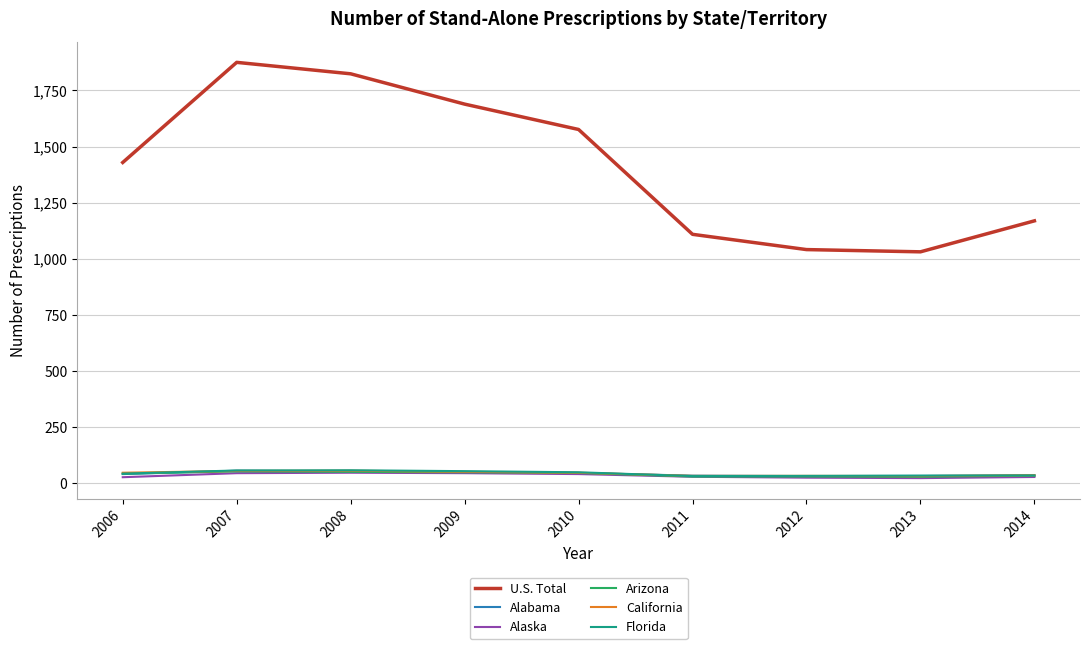

Does the chart display data point markers on the line(s)?

No